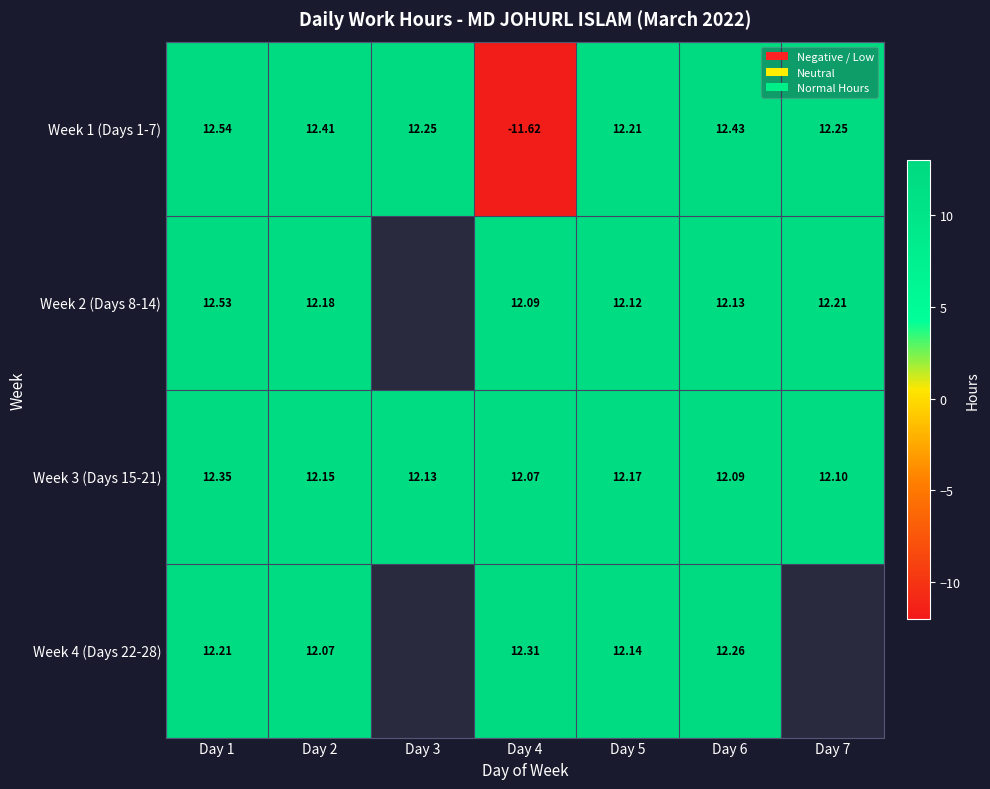

What is the difference between the maximum and minimum values in the Week 3 (Days 15-21) series?

0.3